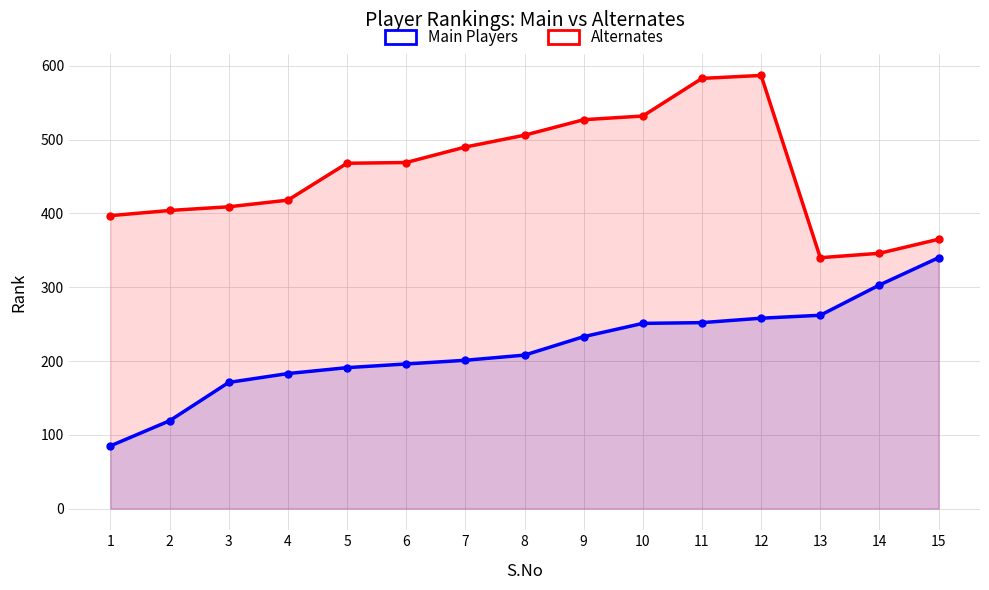

The Main Players series shows 191 at 5. True or false?

True